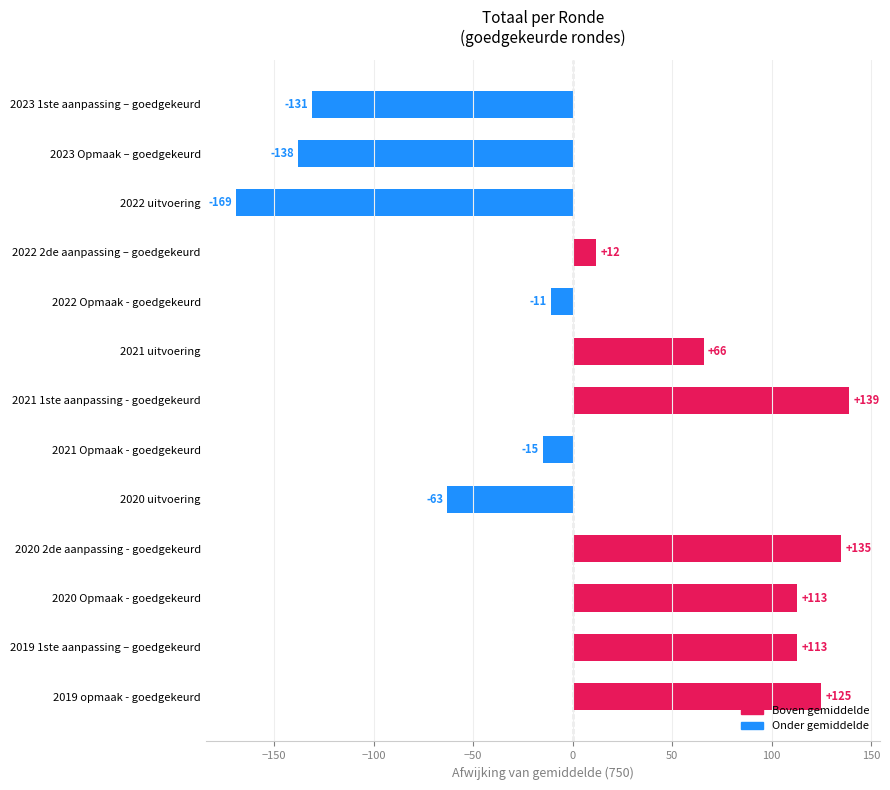

What is the maximum value shown in the chart?

139